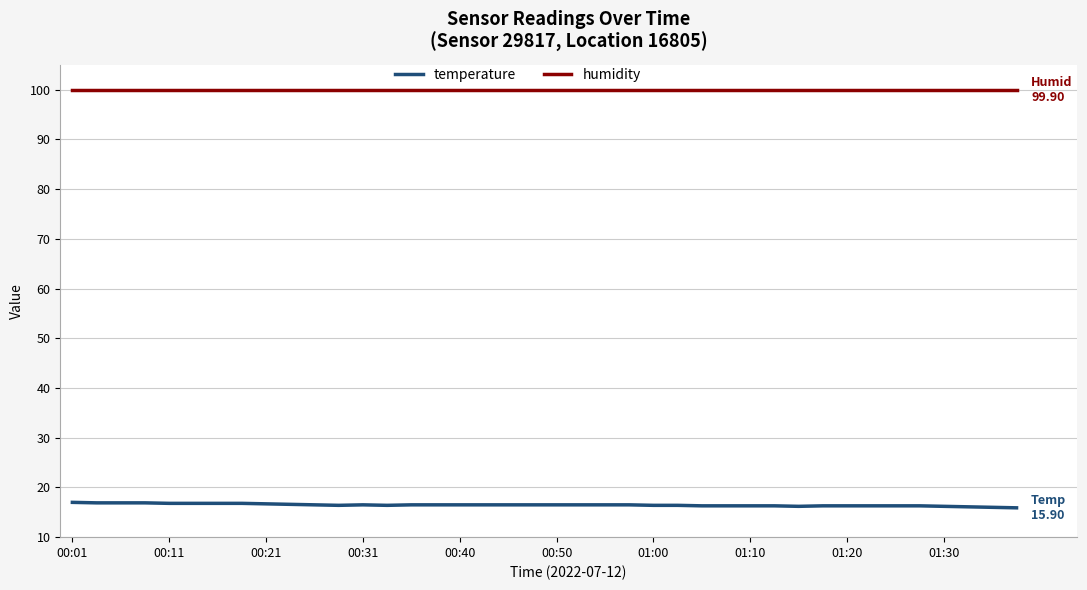

True or false: temperature and humidity cross at least once.

False